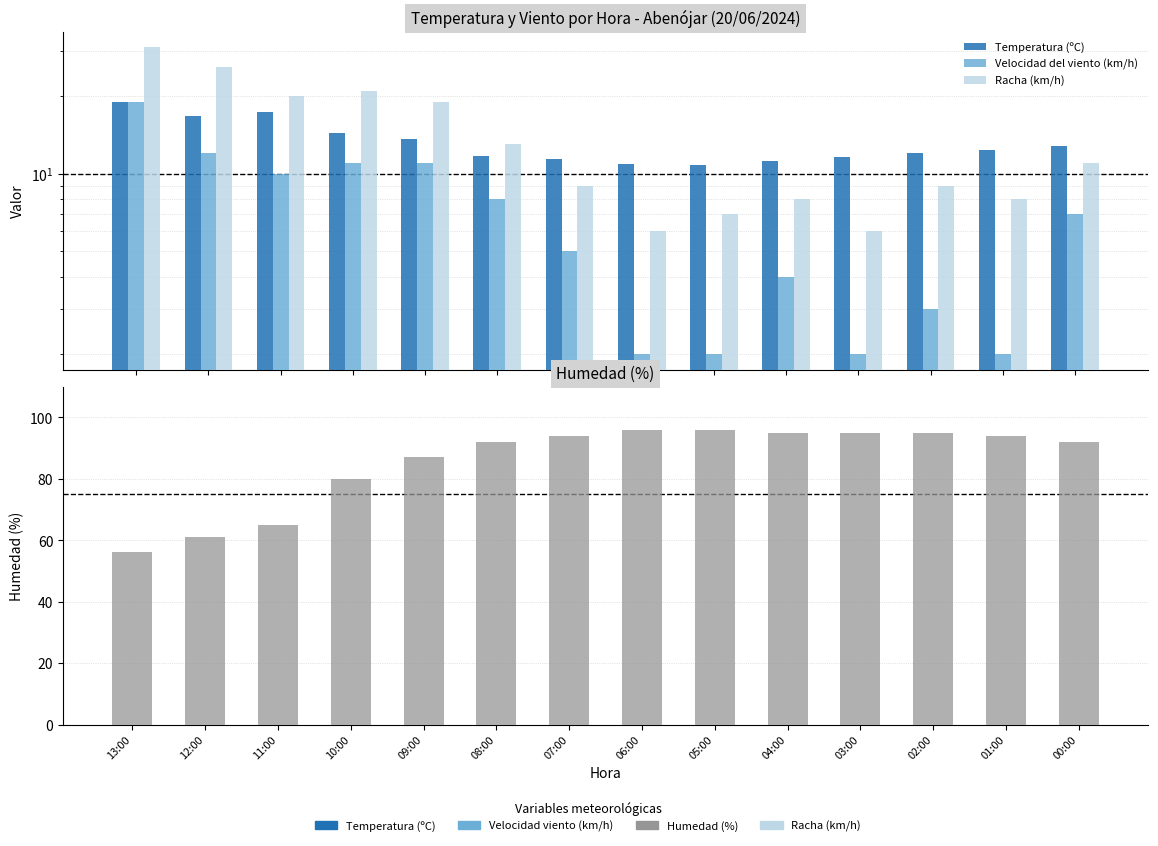

What is the sum of all Temperatura (ºC) values?

185.8